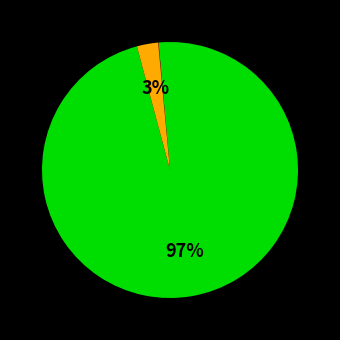

To the nearest percent, what is the average slice percentage?

33%